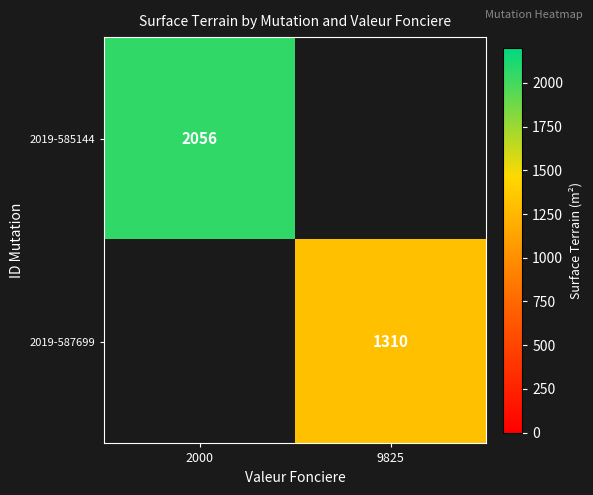

The value of 2019-587699 at 9825 is 1310. True or false?

True